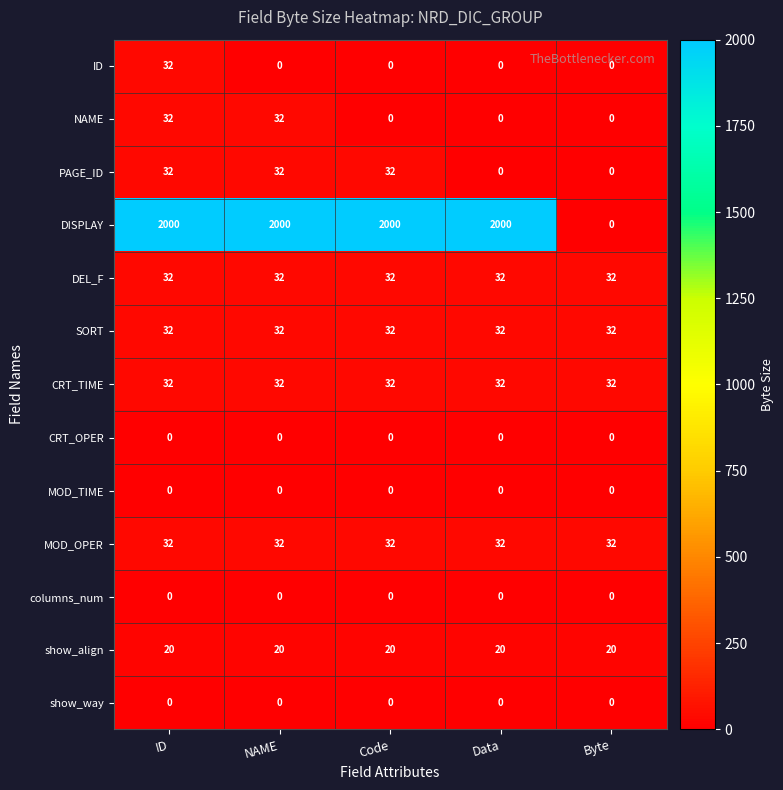

What value does the NAME series have at NAME, to the nearest 5?

30